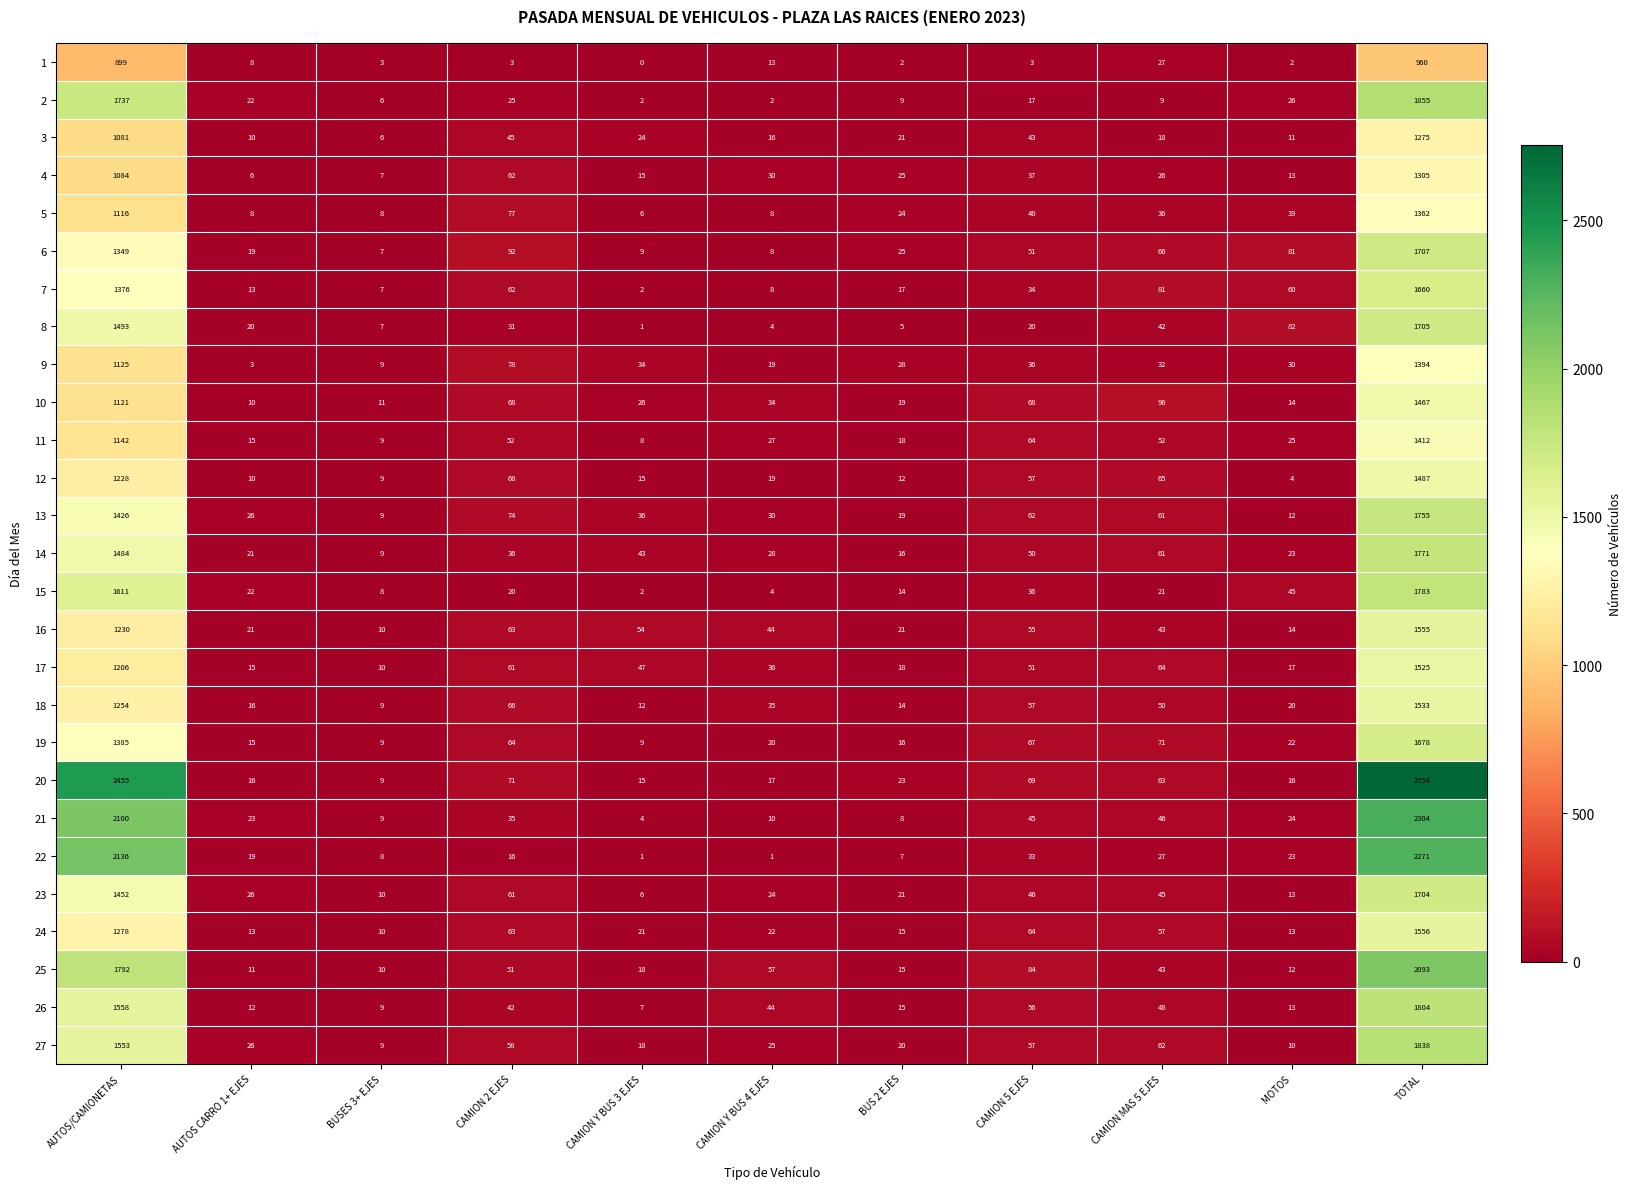

Where is 7 nearest to the value 831?

AUTOS/CAMIONETAS